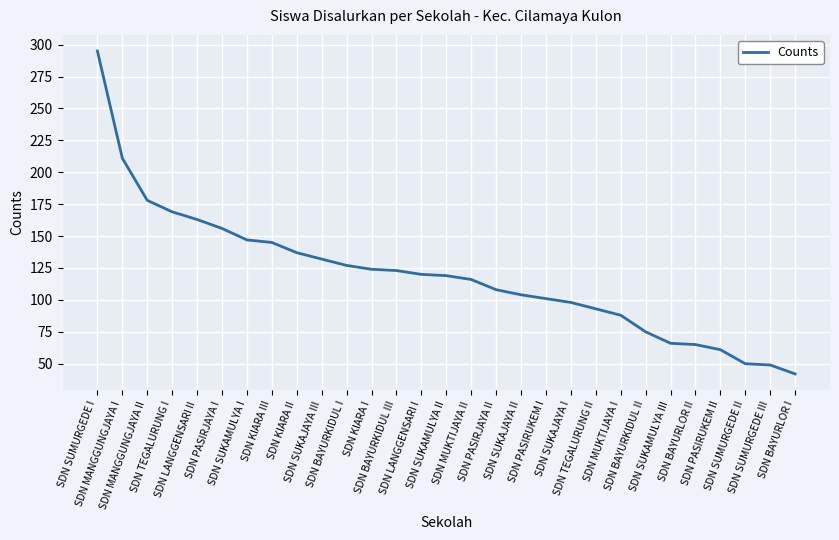

Approximately how many times larger is the value at SDN SUKAMULYA III compared to SDN SUKAJAYA II?

0.6